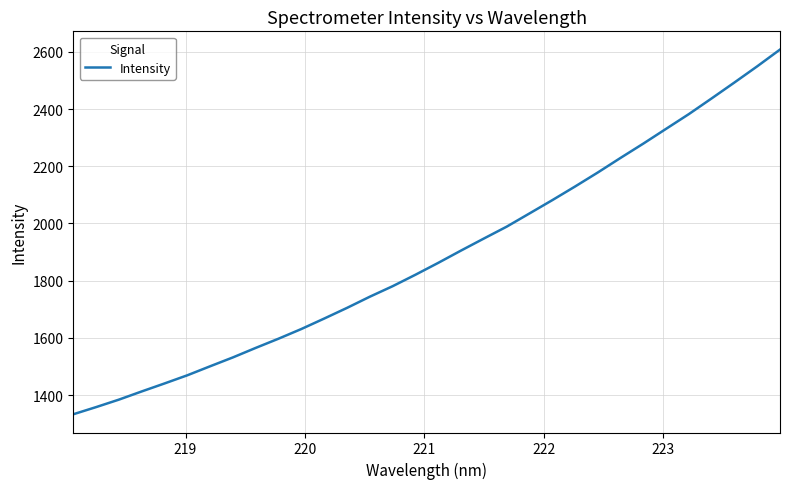

What is the maximum value shown in the chart?

2608.3